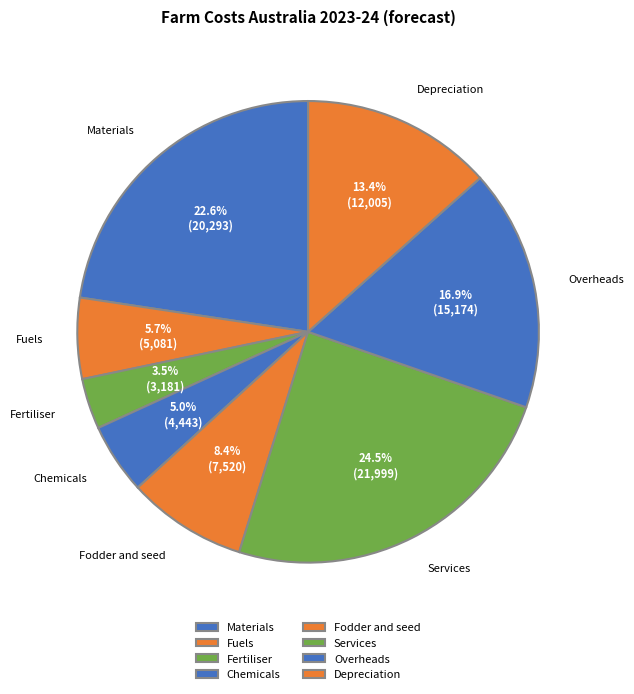

Is it true that Fuels is 13% of the pie?

False